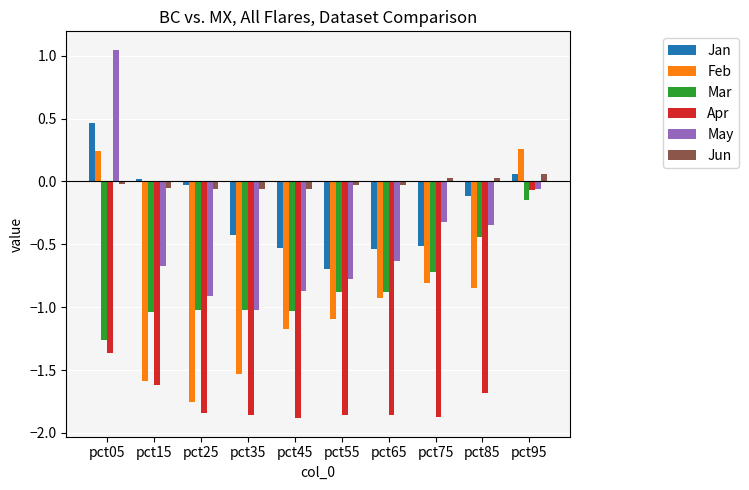

What is the minimum value for Jan?

-0.7